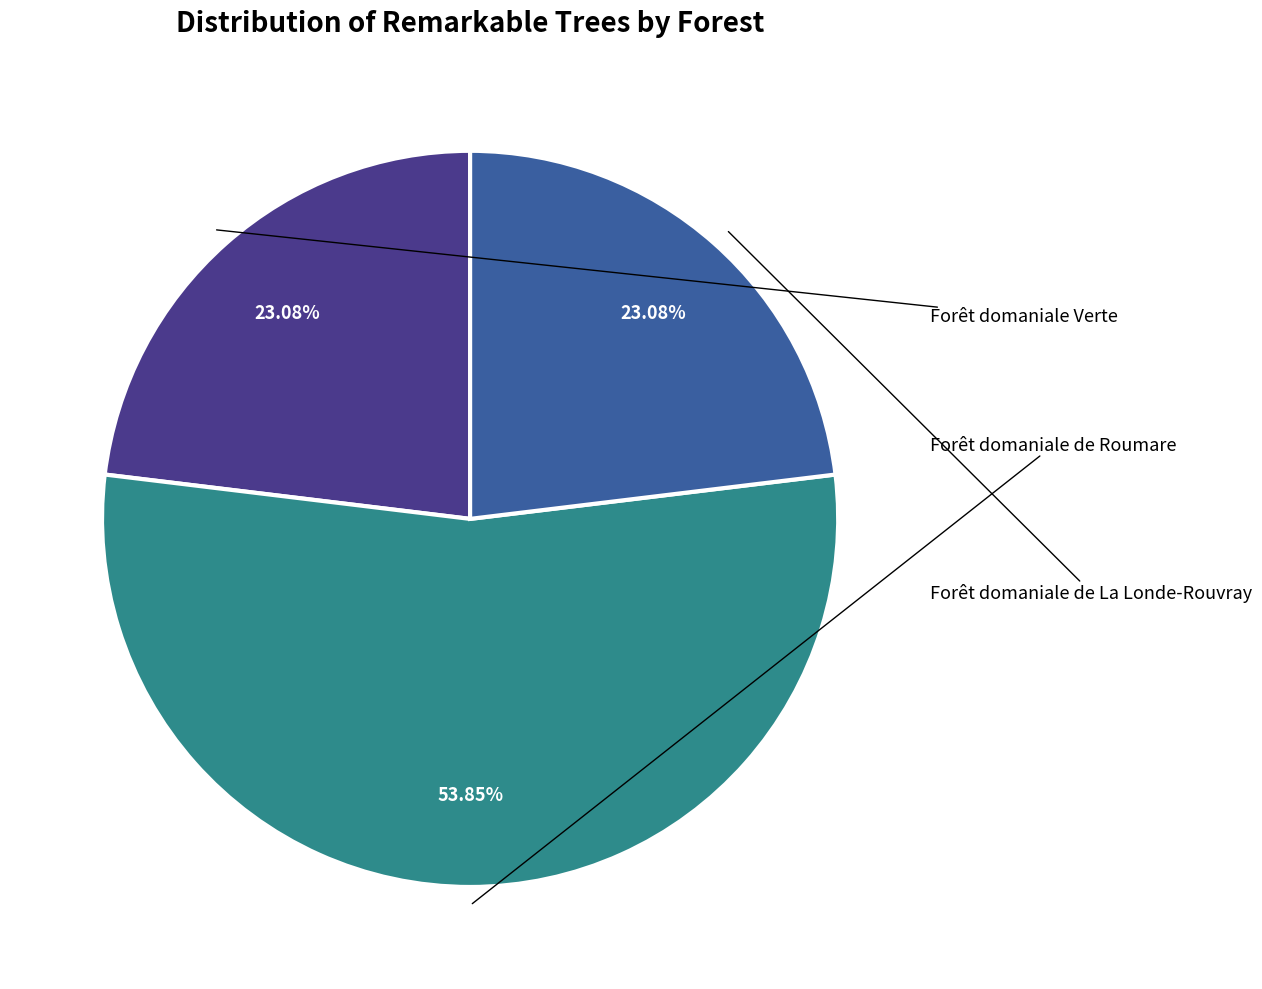

To the nearest percent, what is the average slice percentage?

33%